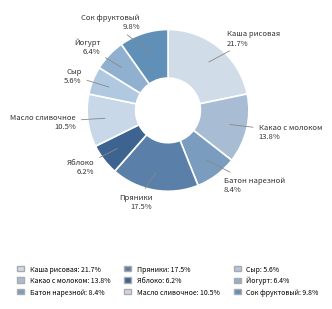

Count the number of slices in the pie.

9